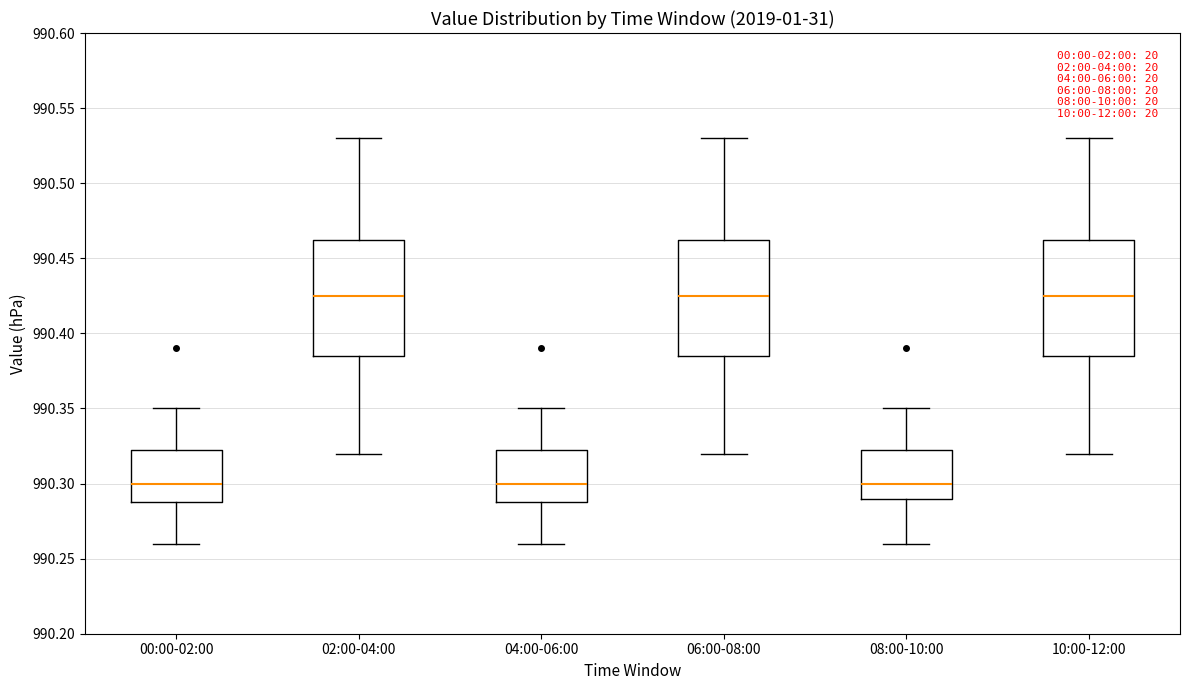

Reading left to right, read every box against the y-axis: the position of its median line, the range the box covers, and the ends of its whiskers. The values are not printed on the chart, so give them approximately, as read against the axis.

00:00-02:00: median 990.300, box 990.290 to 990.325, whiskers 990.260 to 990.350
02:00-04:00: median 990.425, box 990.385 to 990.465, whiskers 990.320 to 990.530
04:00-06:00: median 990.300, box 990.290 to 990.325, whiskers 990.260 to 990.350
06:00-08:00: median 990.425, box 990.385 to 990.465, whiskers 990.320 to 990.530
08:00-10:00: median 990.300, box 990.290 to 990.325, whiskers 990.260 to 990.350
10:00-12:00: median 990.425, box 990.385 to 990.465, whiskers 990.320 to 990.530